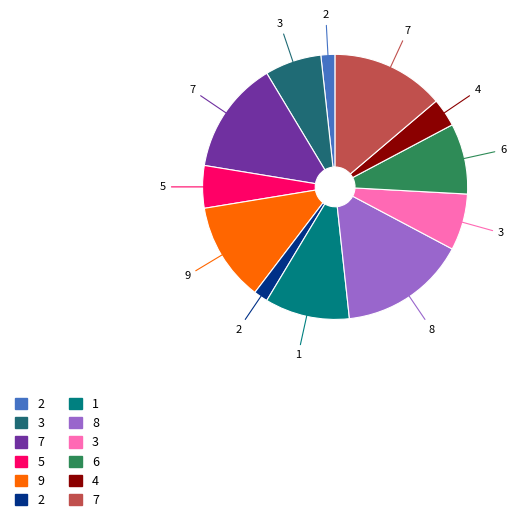

Is there any slice that represents more than half of the pie?

No